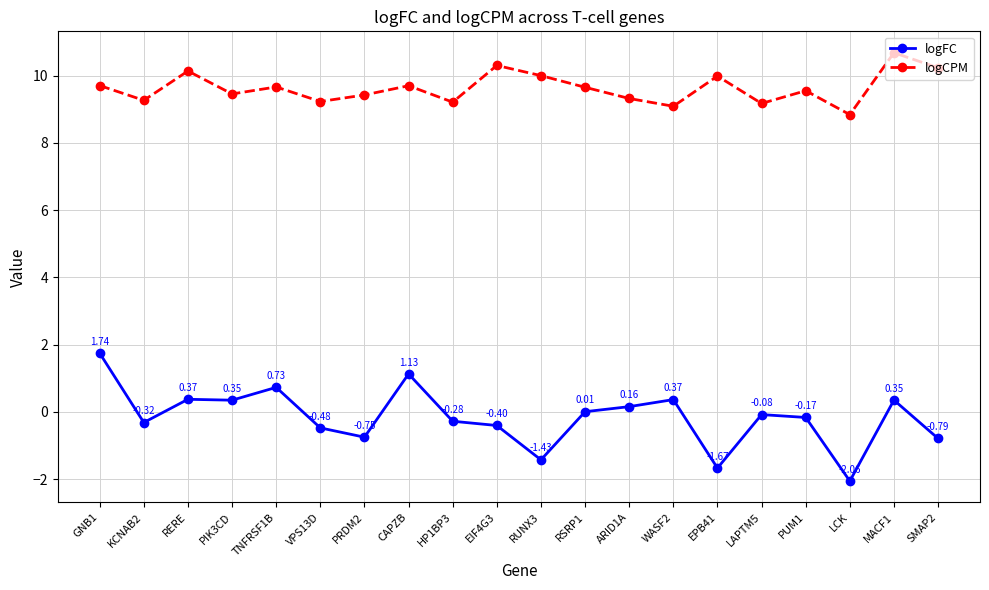

True or false: logFC and logCPM cross at least once.

False